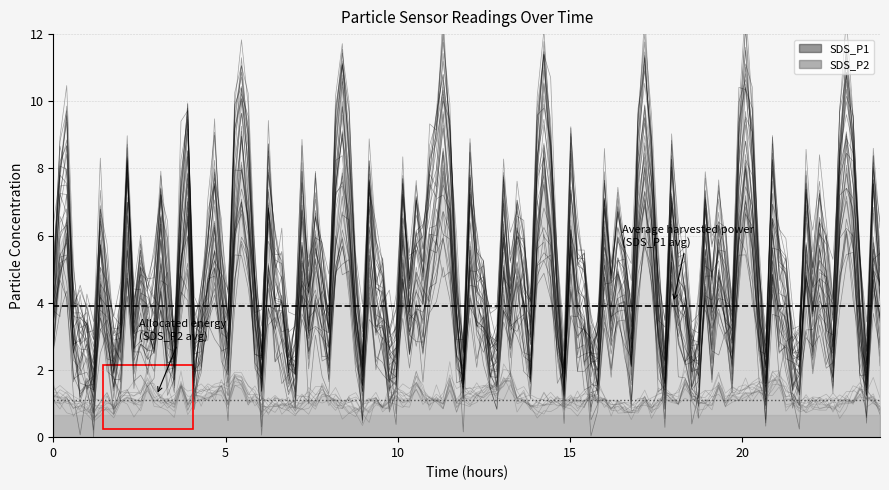

The value of Average SDS_P1 at 5 is 1.7. True or false?

False